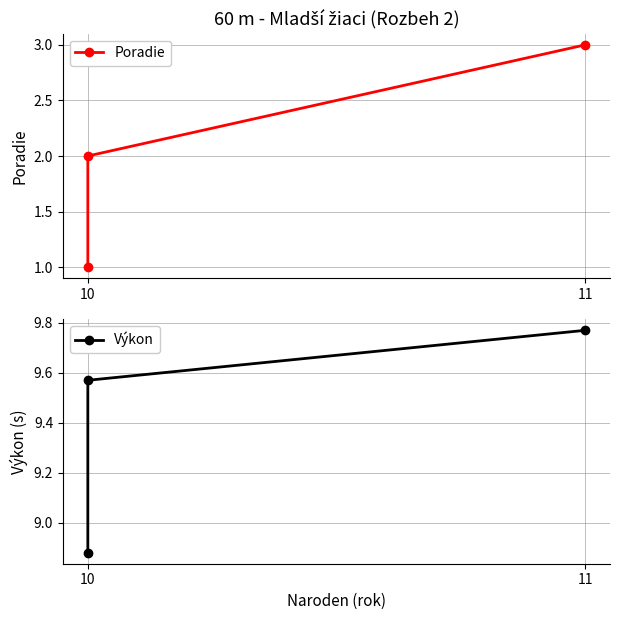

What are all the series names shown in the legend?

Poradie, Výkon